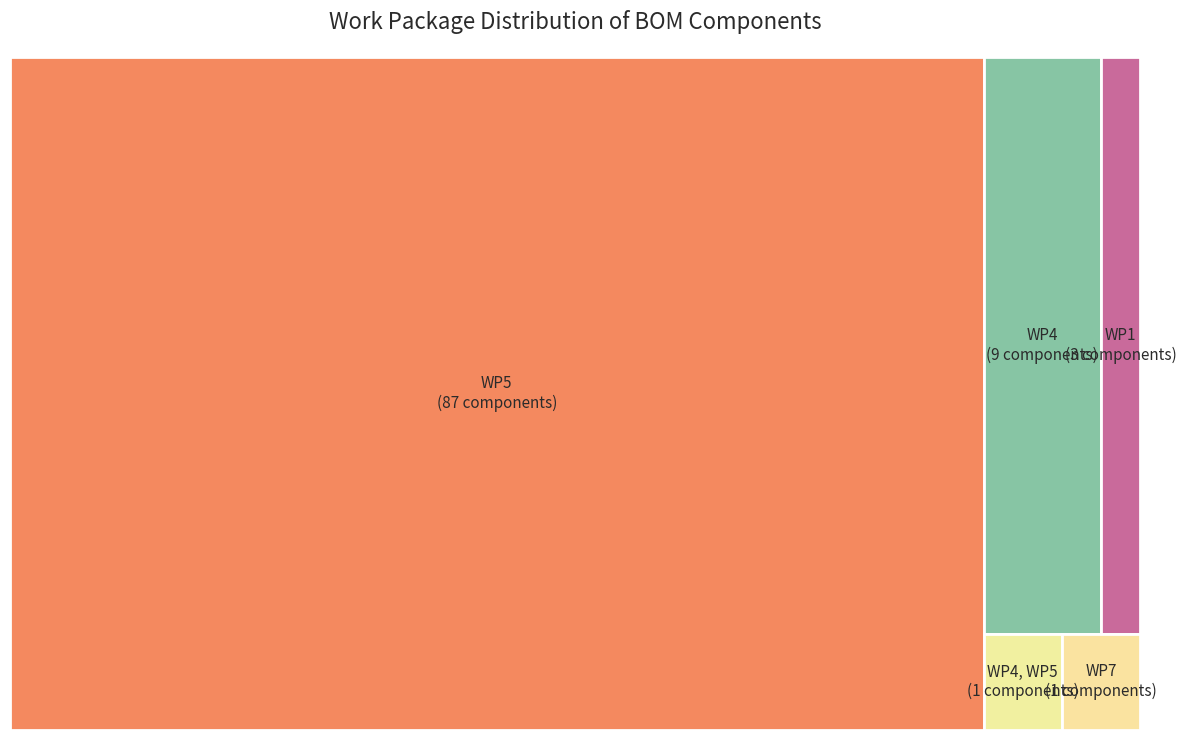

To the nearest percent, what portion does WP5 represent?

86%